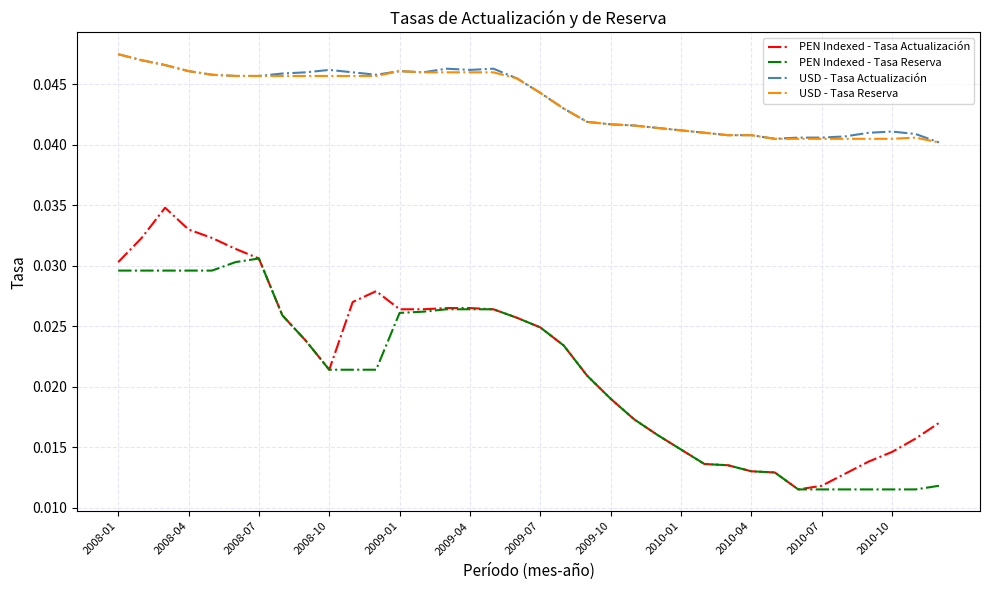

True or false: PEN Indexed - Tasa Actualización and USD - Tasa Reserva cross at least once.

False